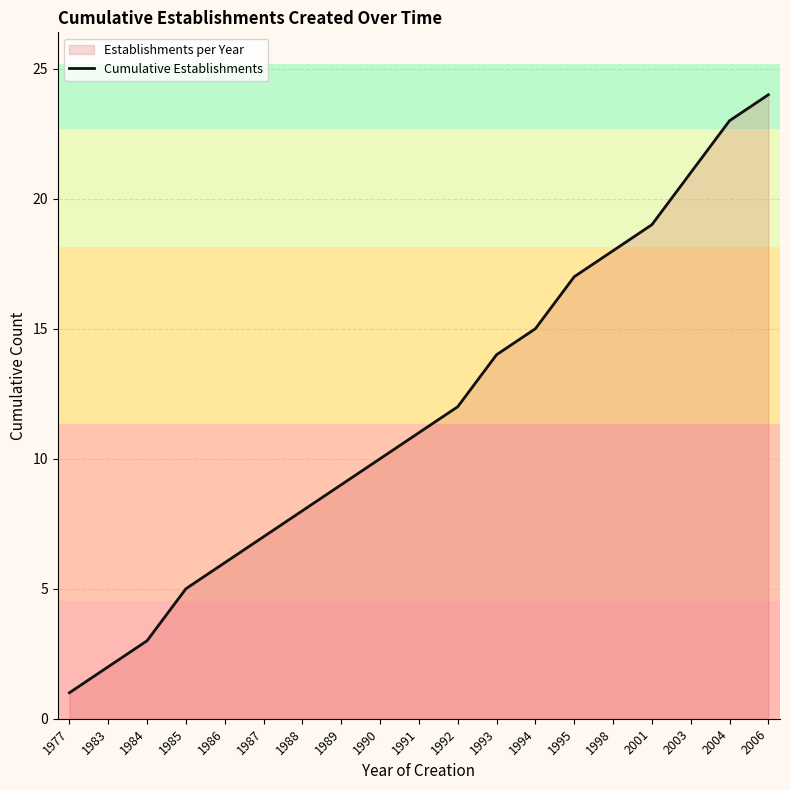

Which label corresponds to the smallest value in the chart?

1977